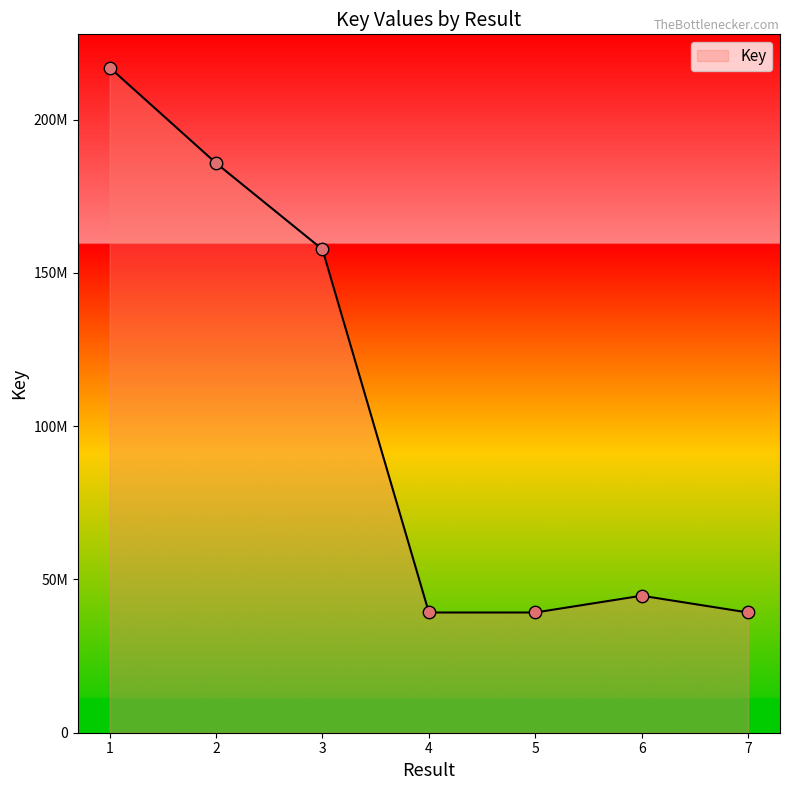

Is this an area chart (filled region under the line)?

Yes